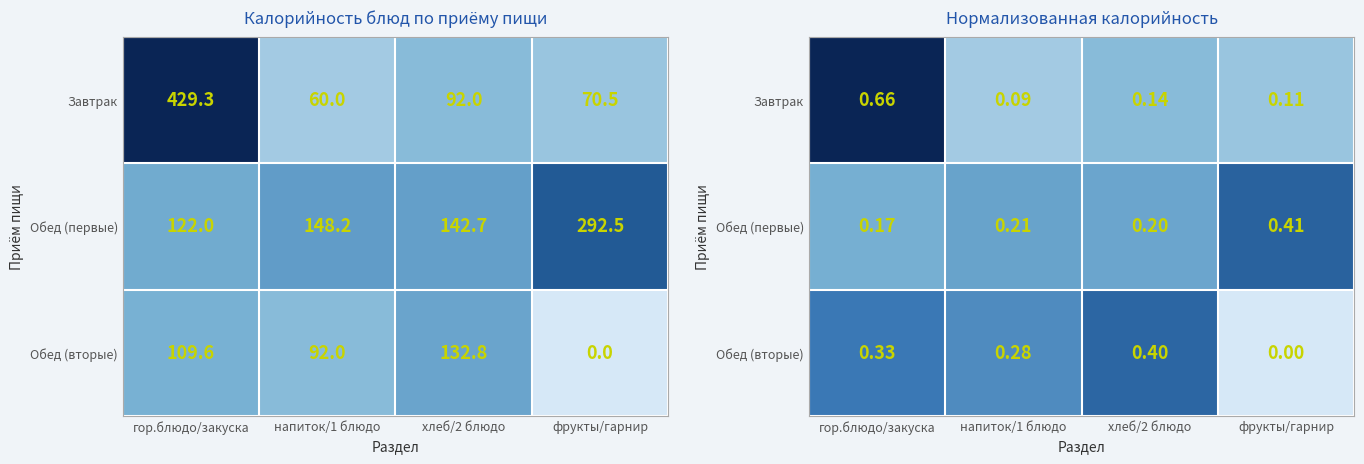

What is the spread (max minus min) of values at хлеб/2 блюдо?

0.3